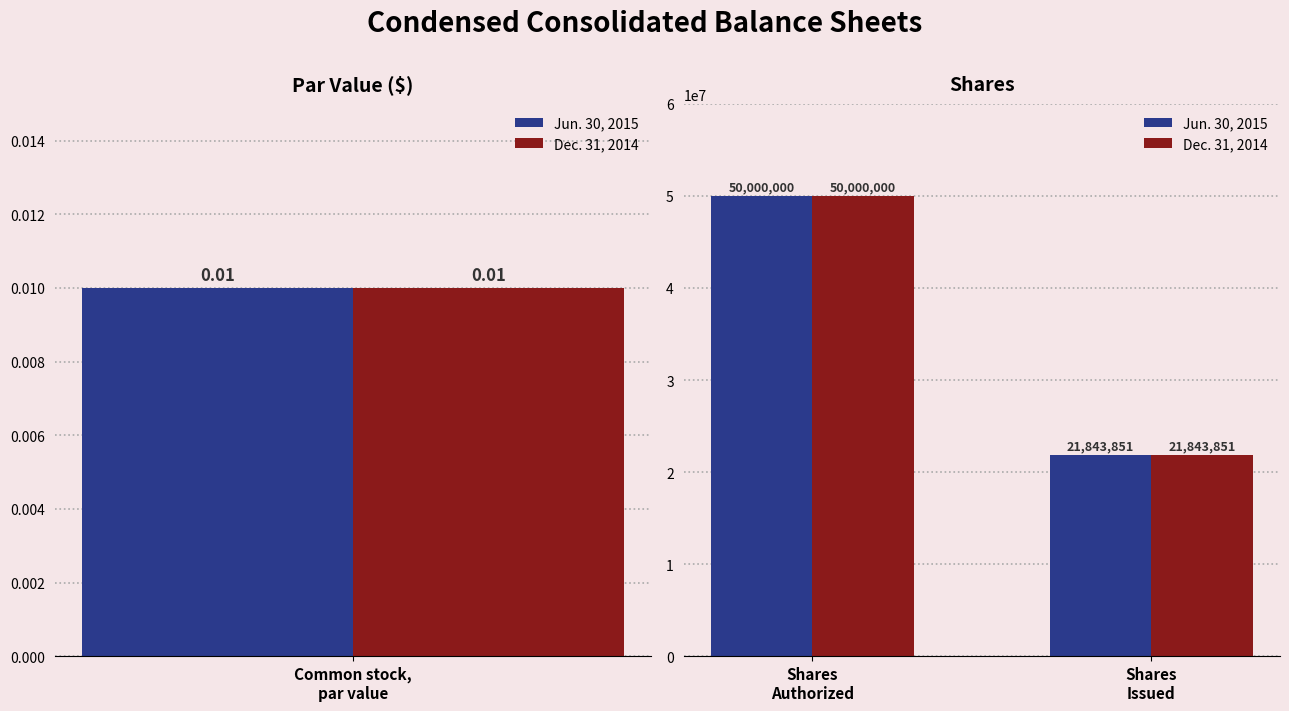

Which series has the largest total across all categories?

Jun. 30, 2015